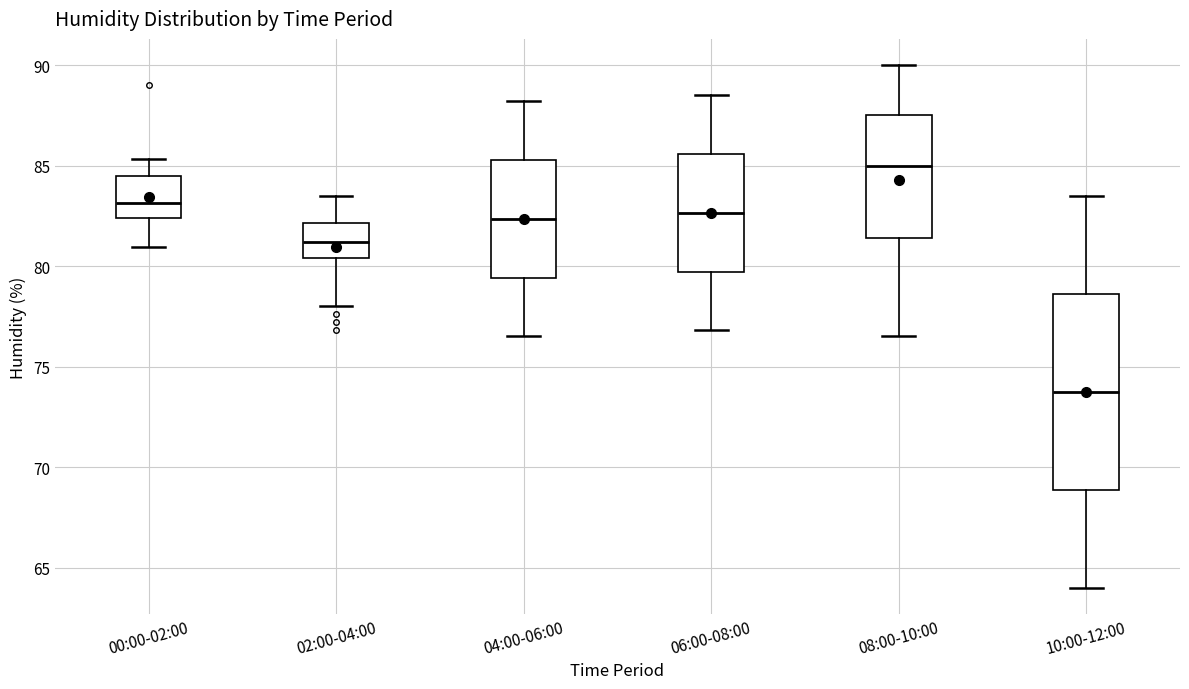

Where is the upper edge of the box for 00:00-02:00 on the y-axis? The values are not printed on the chart, so give them approximately, as read against the axis.

84.5